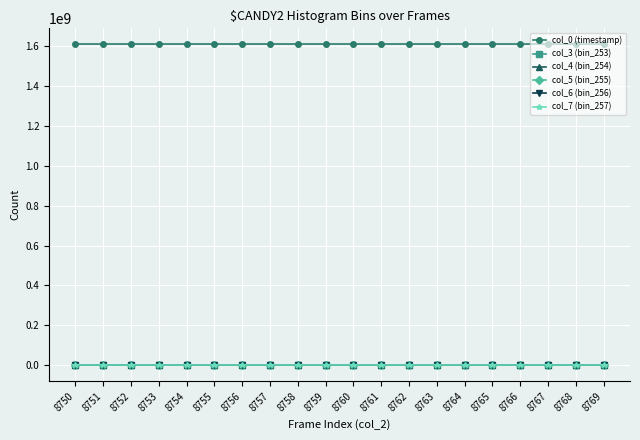

What are all the series names shown in the legend?

col_0 (timestamp), col_3 (bin_253), col_4 (bin_254), col_5 (bin_255), col_6 (bin_256), col_7 (bin_257)